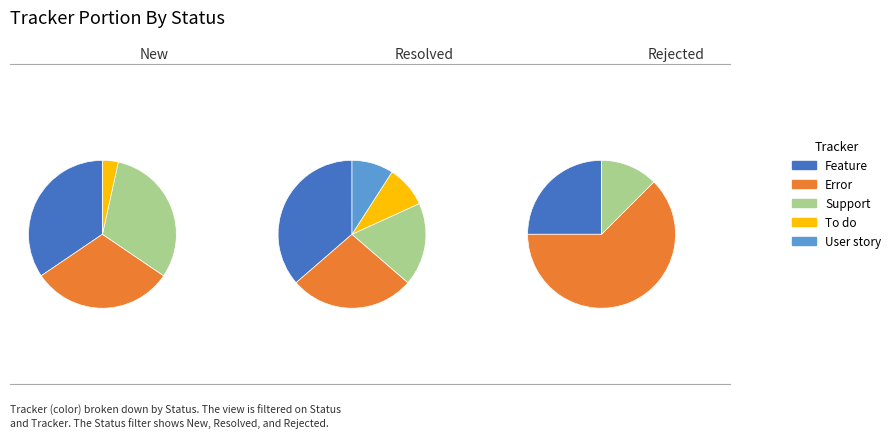

What is the change in value from Feature to User story?

-18